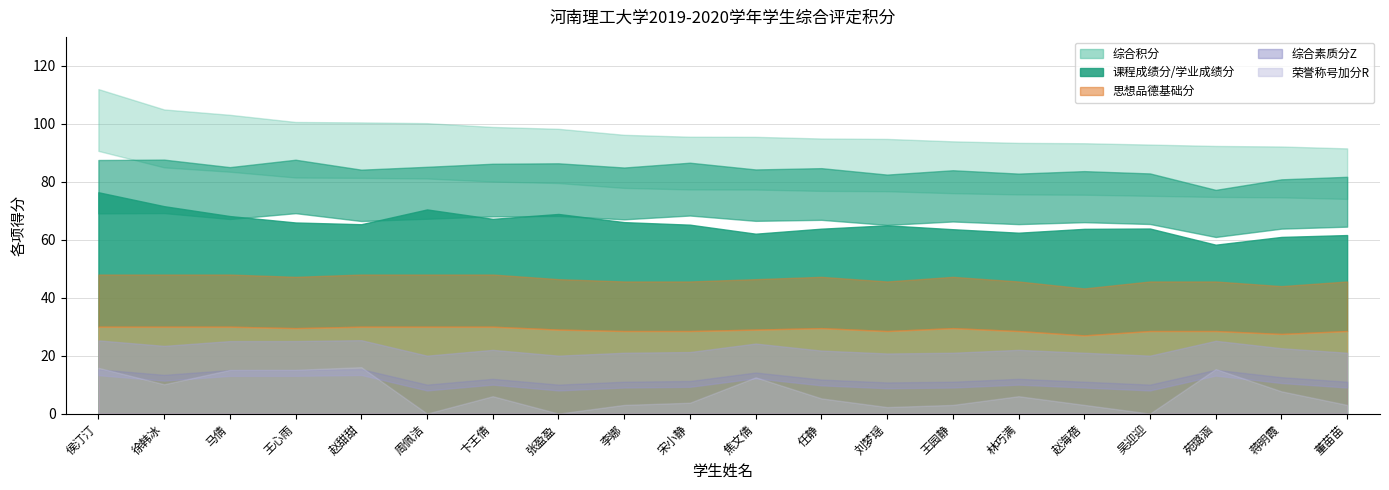

The 综合积分 series shows 25.6 at 刘梦瑶. True or false?

False